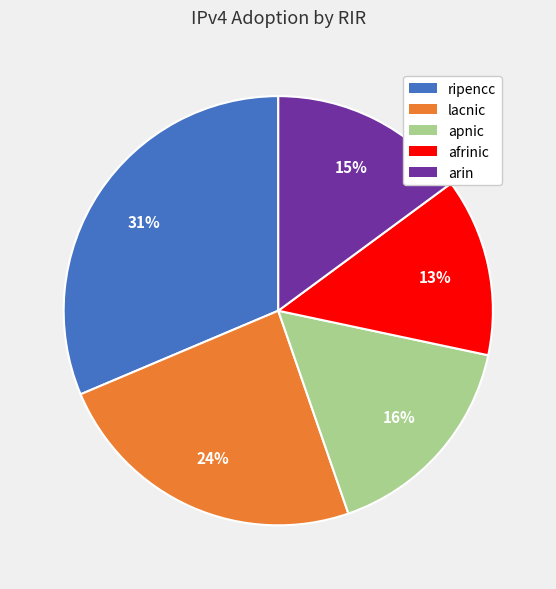

Is there a majority slice in this chart?

No